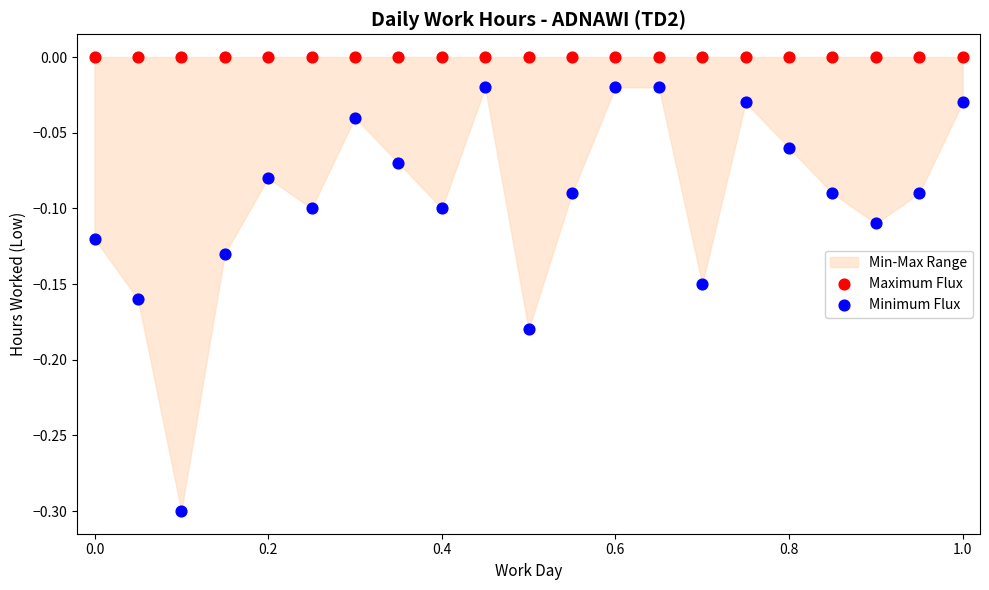

Which series reaches the minimum Y coordinate?

Minimum Flux